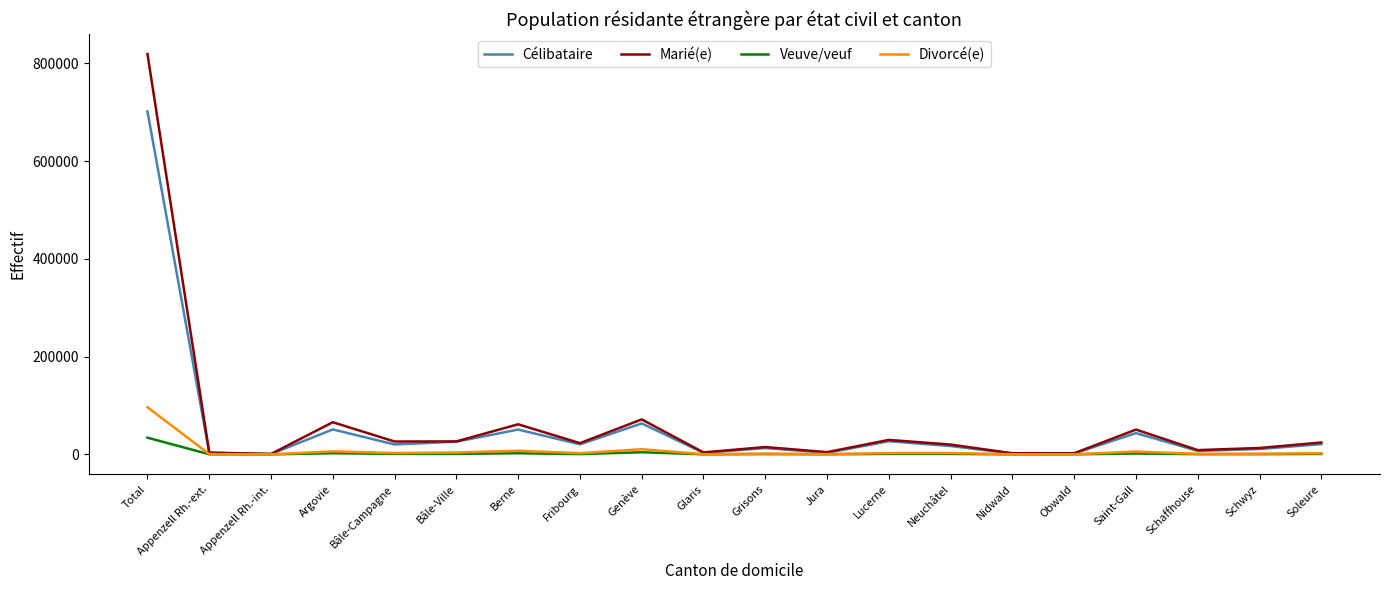

What is the spread (max minus min) of values at Glaris?

3781